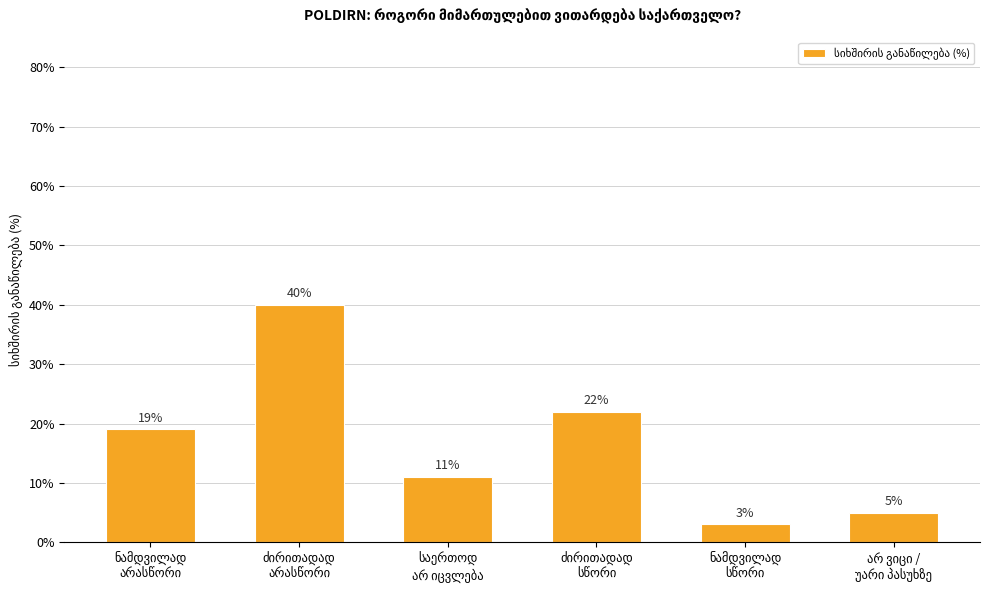

What is the difference between the maximum and second lowest values?

35